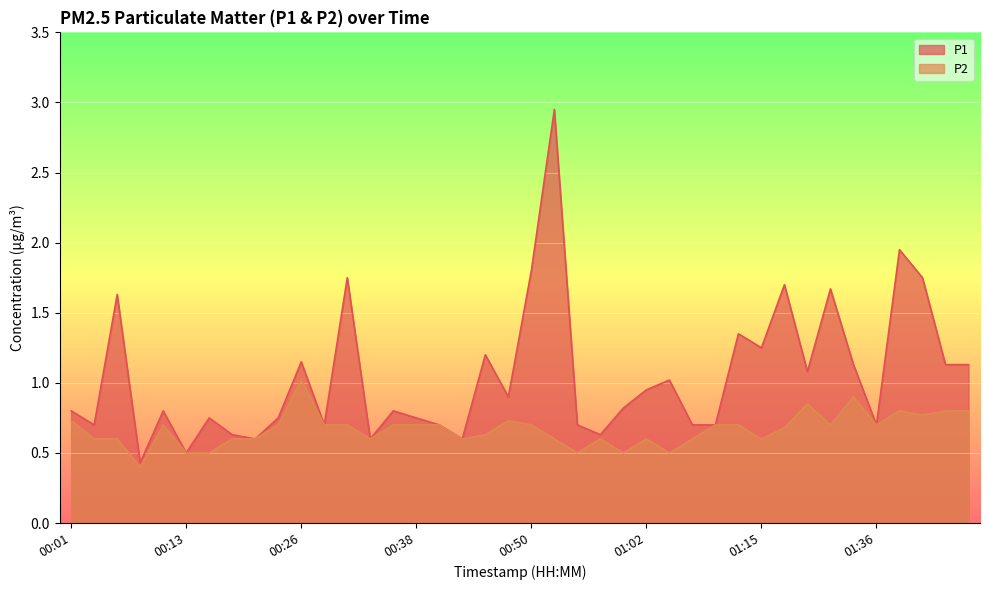

Which has a higher value, 01:54 or 00:33?

01:54